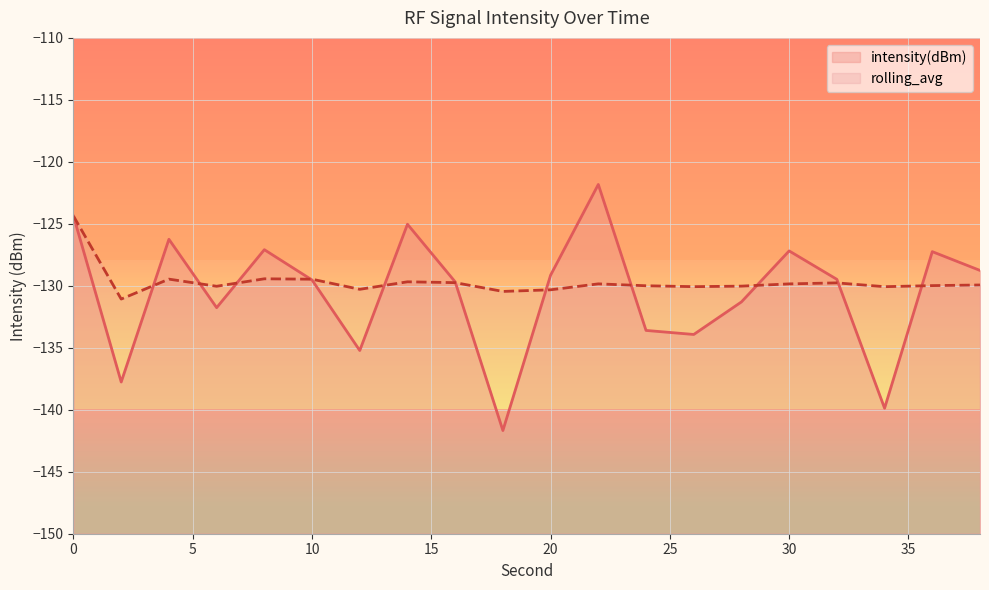

Between which two adjacent categories do intensity(dBm) and rolling_avg first intersect?

2 and 4